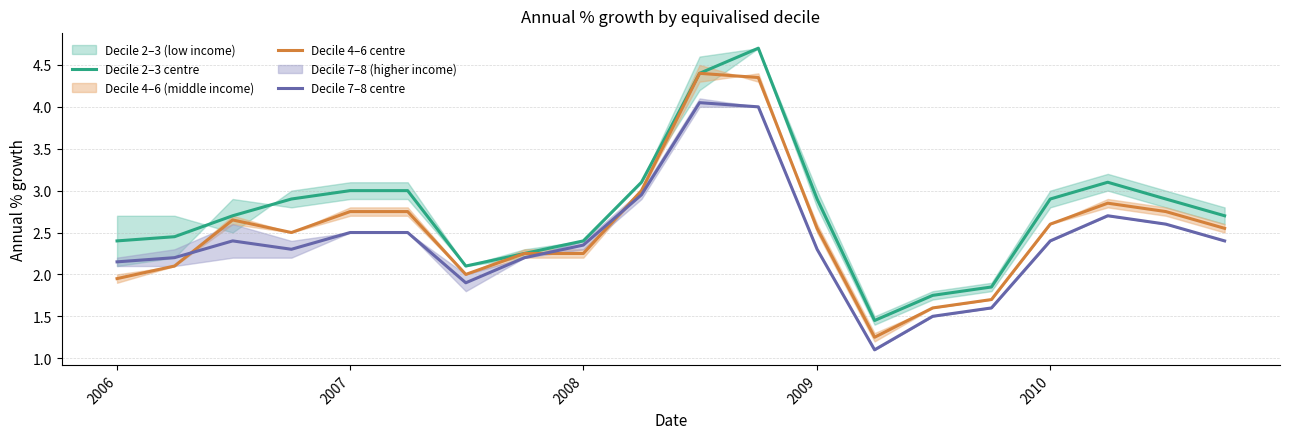

Reading left to right, what are all the values shown in this chart?

Decile 2–3 centre: 2.4	2.5	2.7	2.9	3.0	3.0	2.1	2.2	2.4	3.1	4.4	4.7	2.9	1.4	1.8	1.9	2.9	3.1	2.9	2.7
Decile 4–6 centre: 1.9	2.1	2.7	2.5	2.8	2.8	2.0	2.2	2.2	3.0	4.4	4.3	2.5	1.2	1.6	1.7	2.6	2.8	2.8	2.5
Decile 7–8 centre: 2.2	2.2	2.4	2.3	2.5	2.5	1.9	2.2	2.3	3.0	4.0	4.0	2.3	1.1	1.5	1.6	2.4	2.7	2.6	2.4